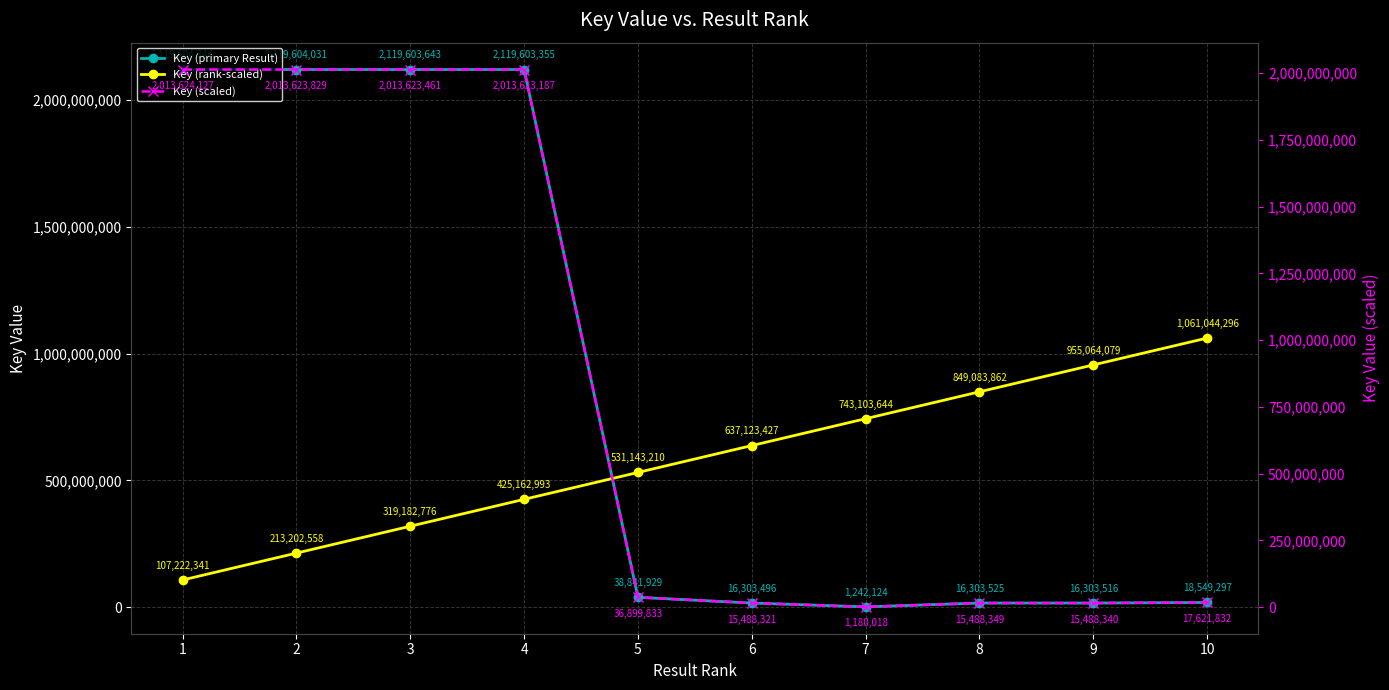

Reading left to right, extract all data points from this chart.

Key (primary Result): 2119604344.0	2119604031.0	2119603643.0	2119603355.0	38841929.0	16303496.0	1242124.0	16303525.0	16303516.0	18549297.0
Key (rank-scaled): 107222341.2	213202558.4	319182775.6	425162992.8	531143210.0	637123427.2	743103644.4	849083861.6	955064078.8	1061044296.0
Key (scaled): 2013624126.8	2013623829.4	2013623460.8	2013623187.2	36899832.5	15488321.2	1180017.8	15488348.8	15488340.2	17621832.1